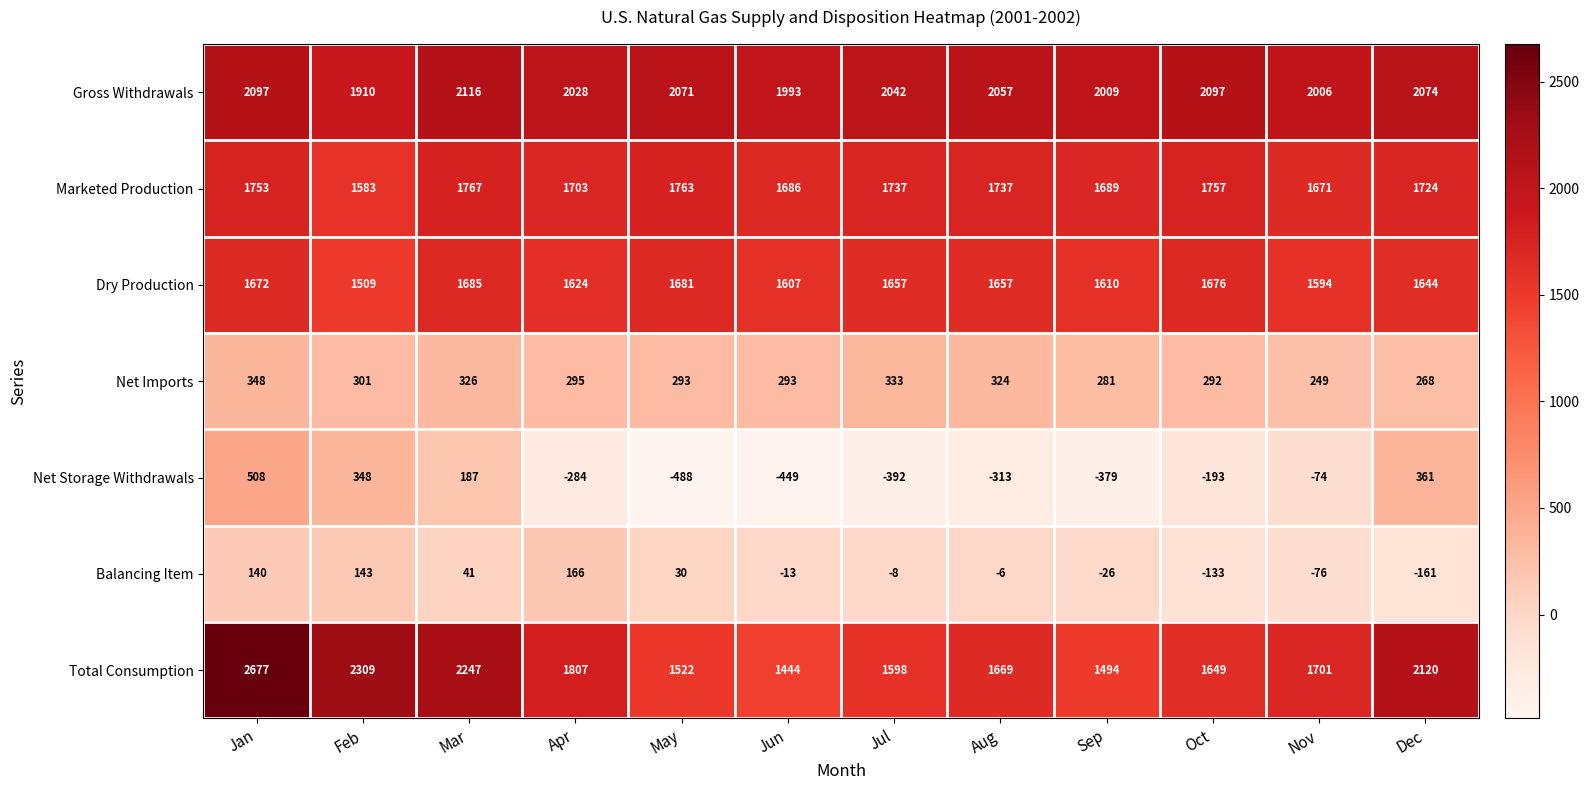

What is the difference between the maximum and second lowest values in the Total Consumption series?

1183